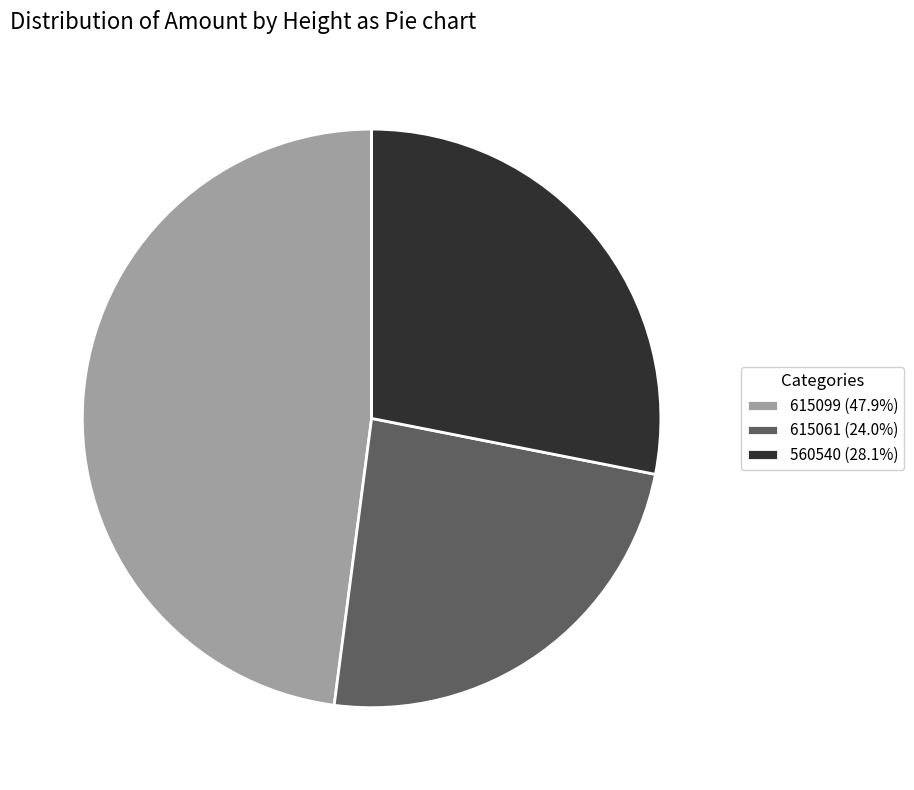

Rank the categories by value from lowest to highest.

615061, 560540, 615099